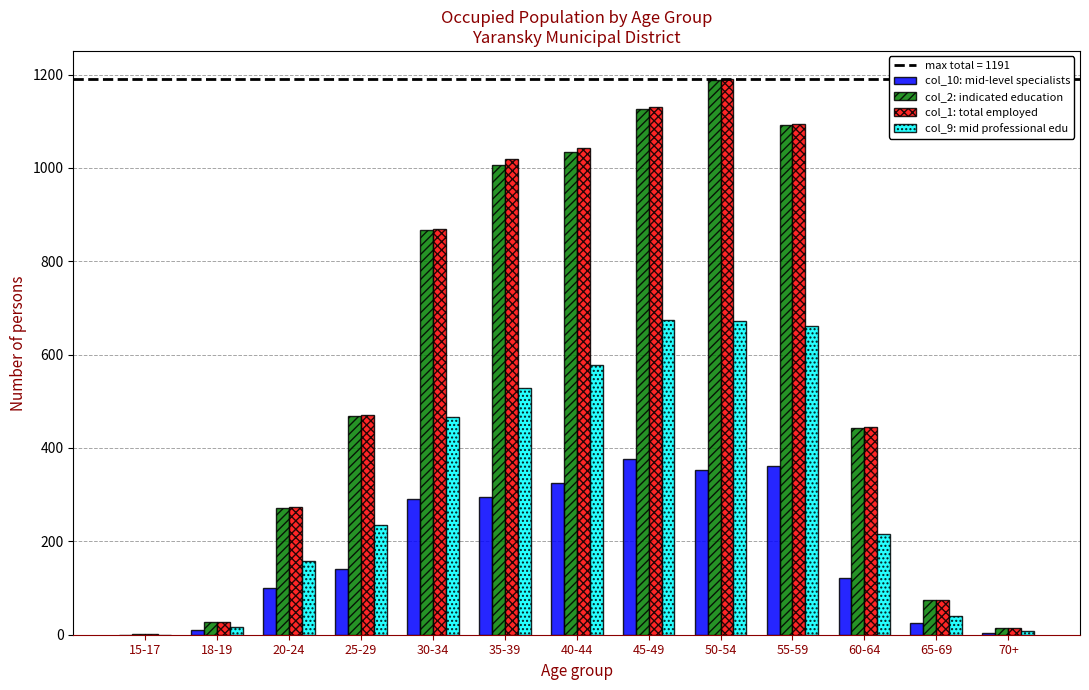

True or false: col_9: mid professional edu has a value of 216 at 60-64.

True